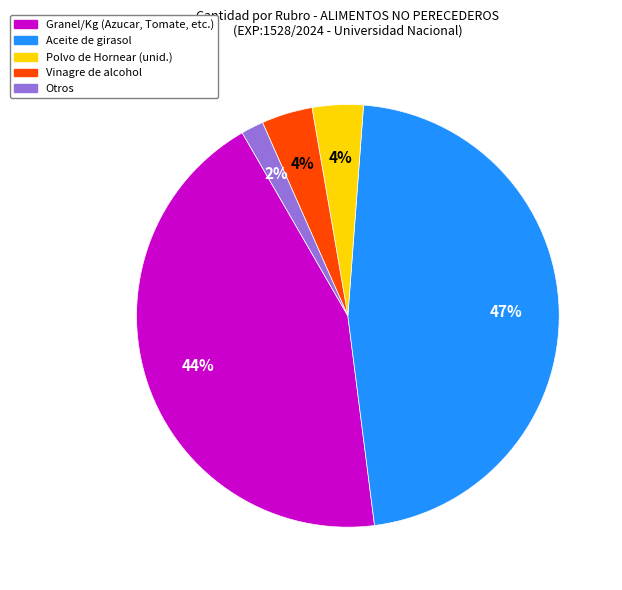

Which slice is the smallest?

Otros